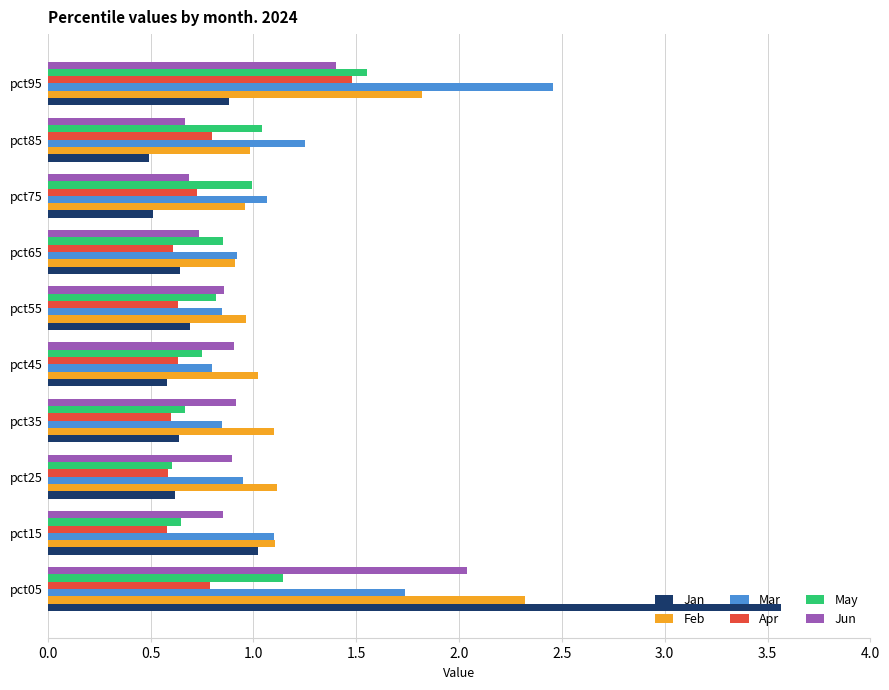

Which series has the largest range (max minus min)?

Jan